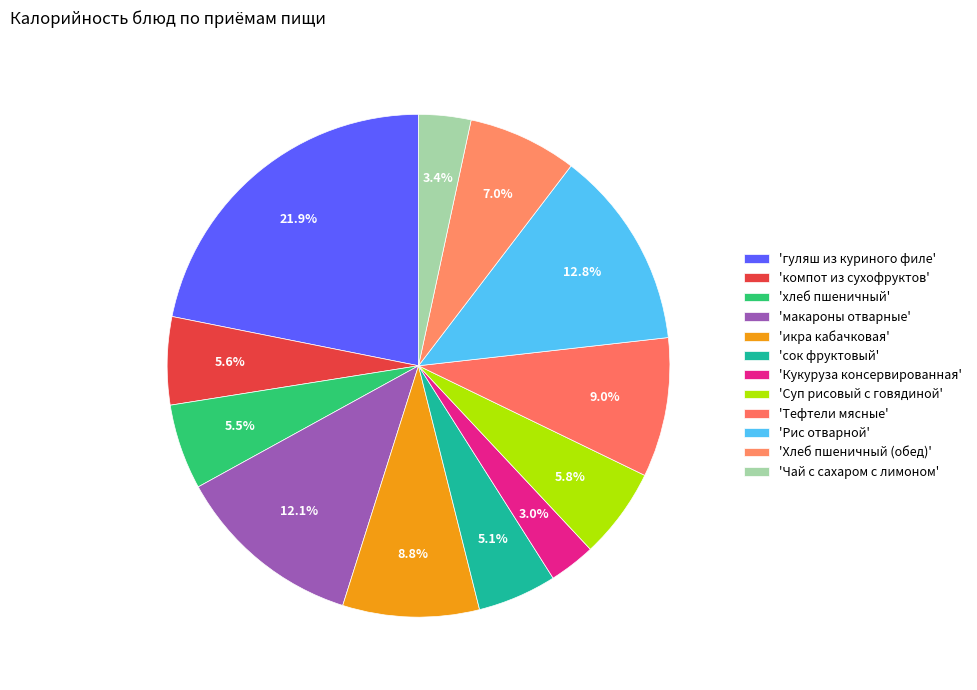

How many segments does this pie chart have?

12